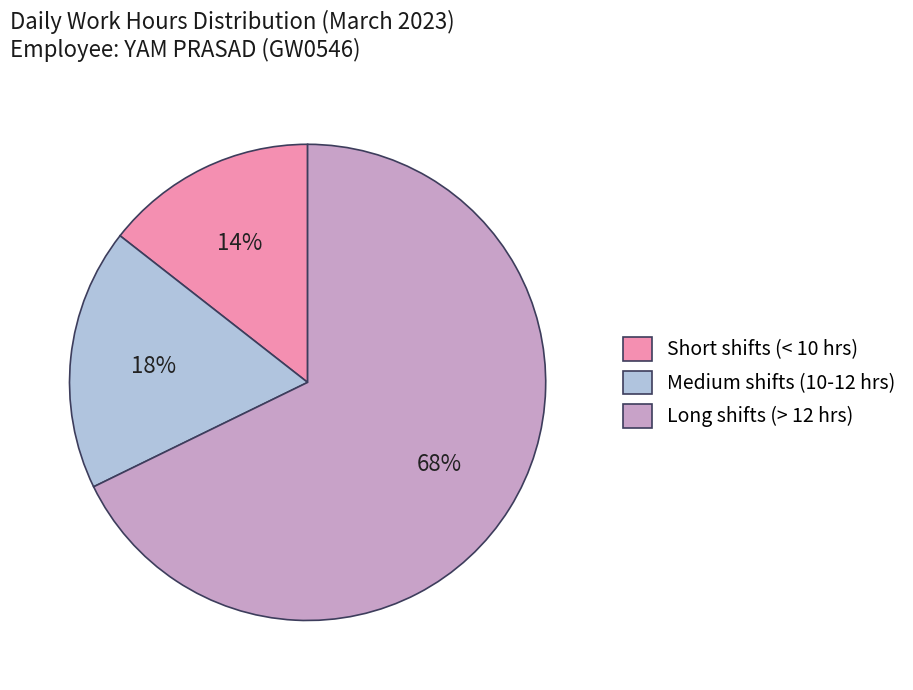

Which slice is the smallest?

Short shifts (< 10 hrs)